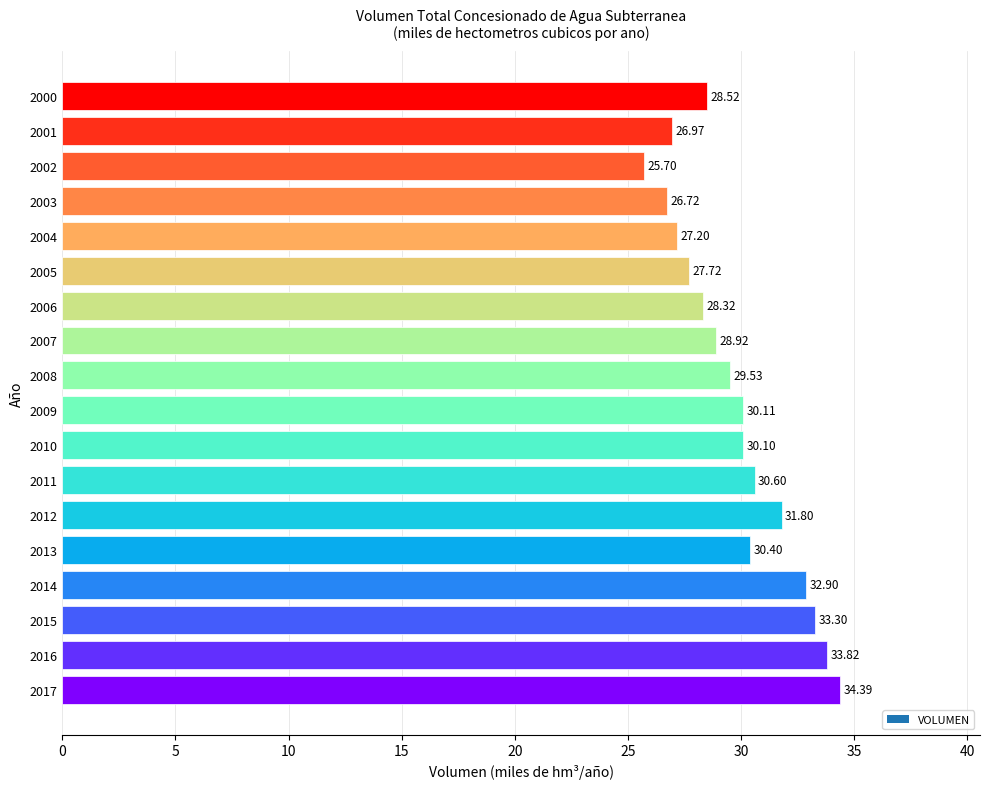

Between 2006 and 2016, which is larger?

2016